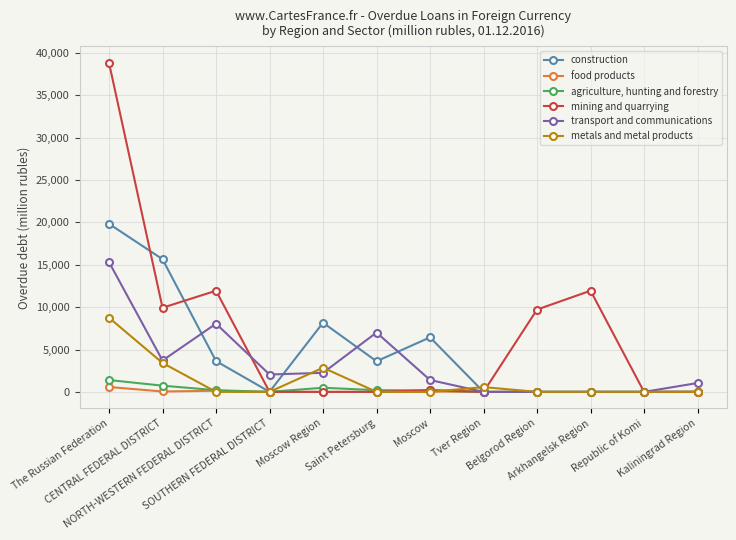

At which label does transport and communications reach its peak?

The Russian Federation